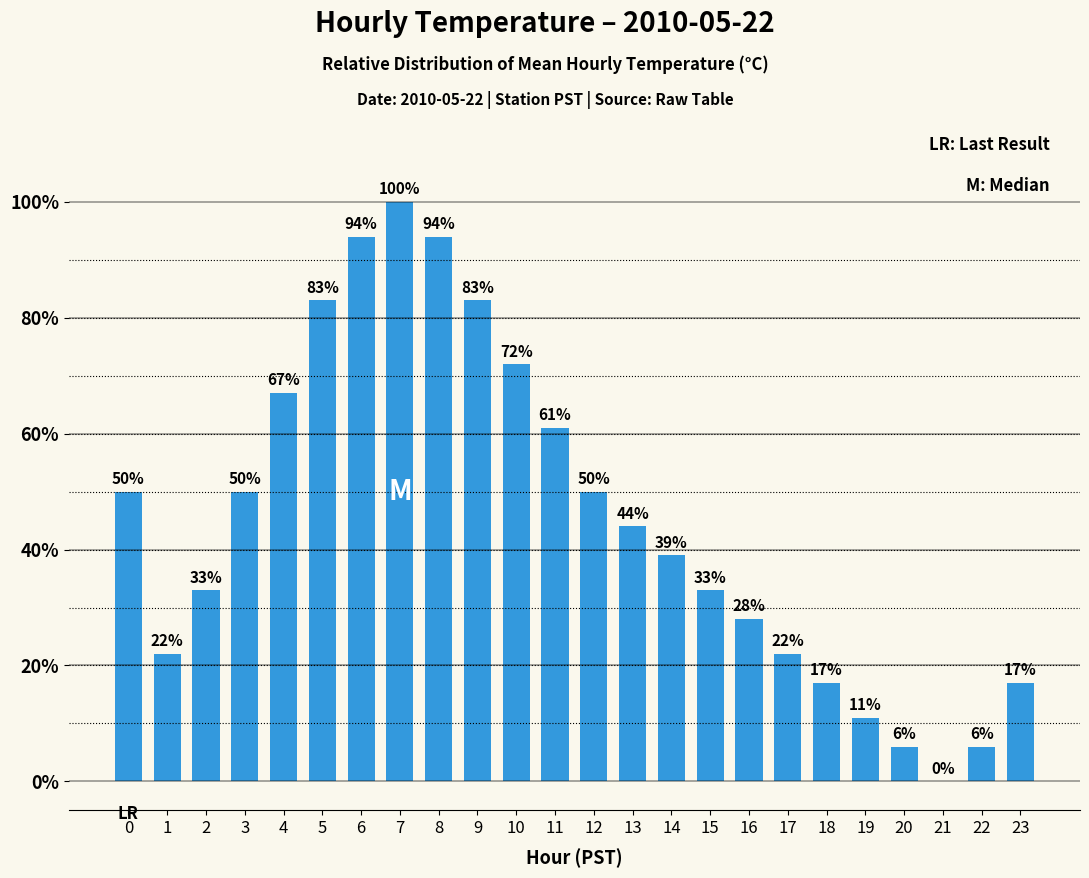

What is the greatest value displayed?

100